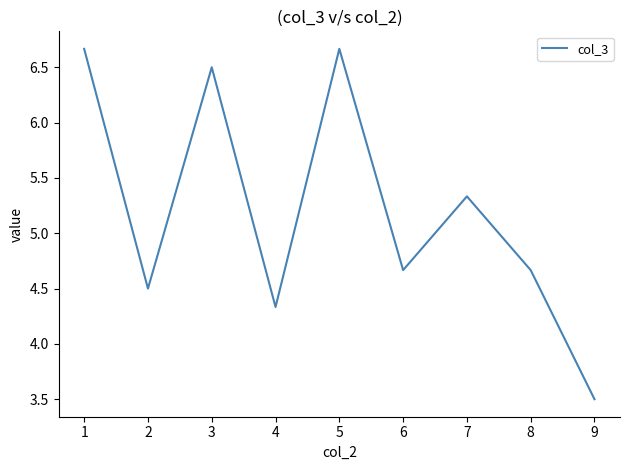

How many interior local valleys (lower than both neighbors) does the data have?

3